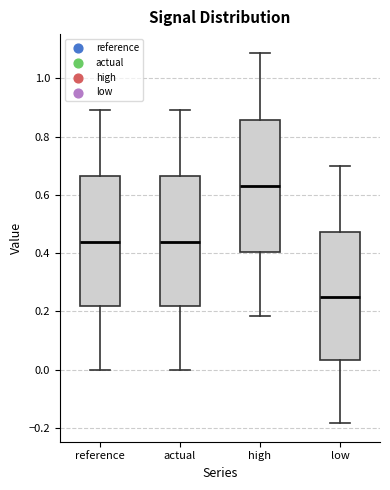

Where does the median line of the box for reference sit on the y-axis? The values are not printed on the chart, so give them approximately, as read against the axis.

0.44